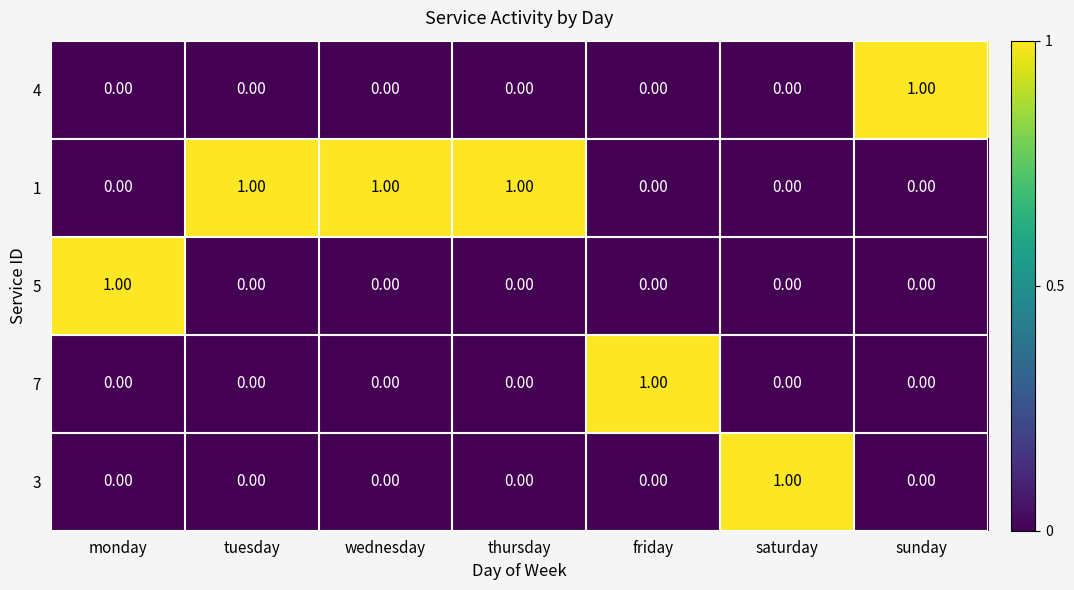

Count the number of categories in the chart.

7